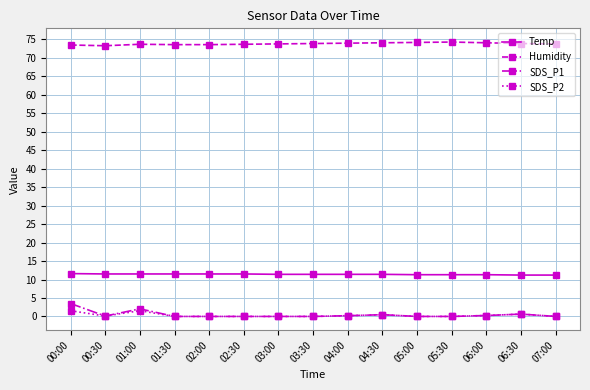

What is the difference between the highest and lowest values at 05:00?

74.2